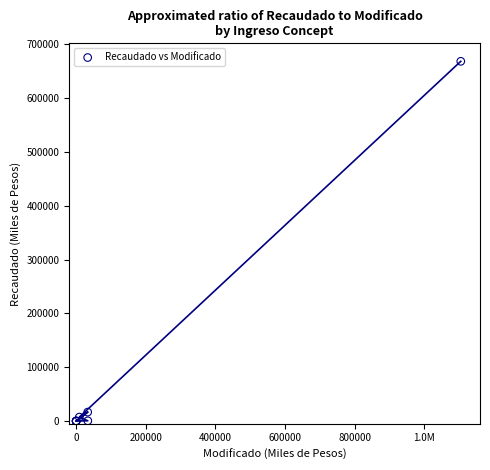

What Y value in the scatter plot is closest to 334246?

16569